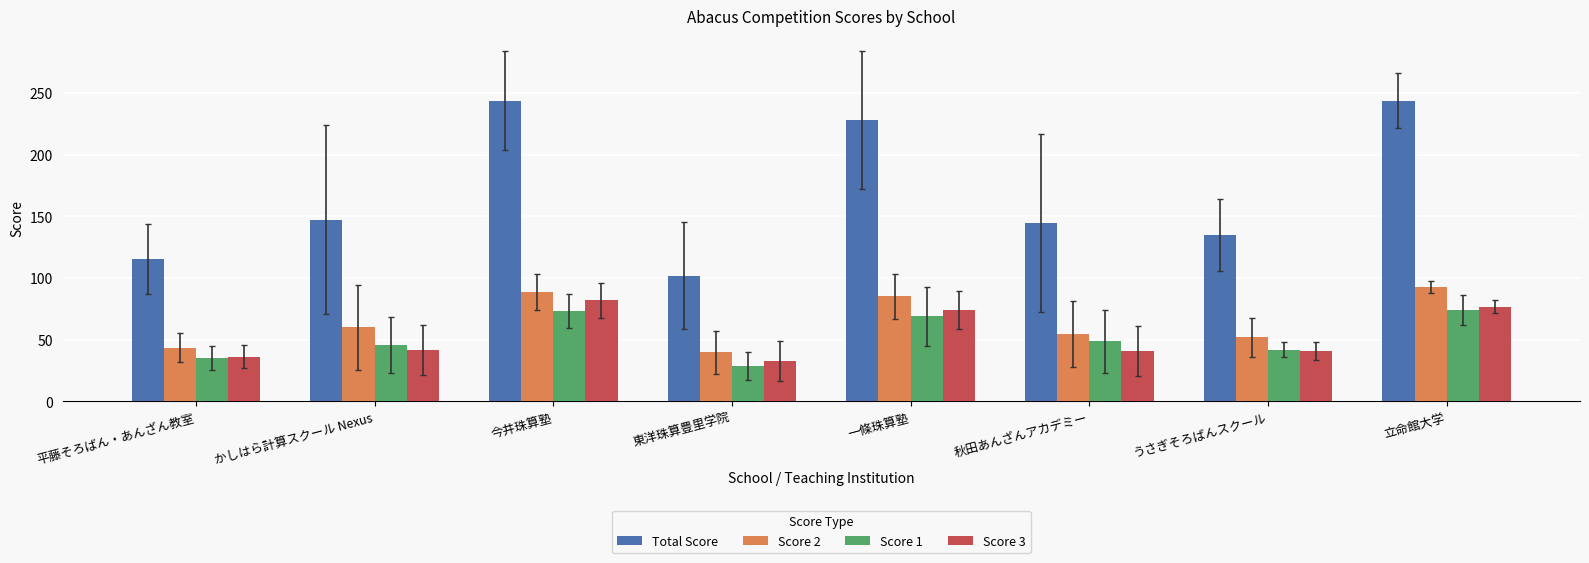

What is the spread (max minus min) of values at 立命館大学?

170.0